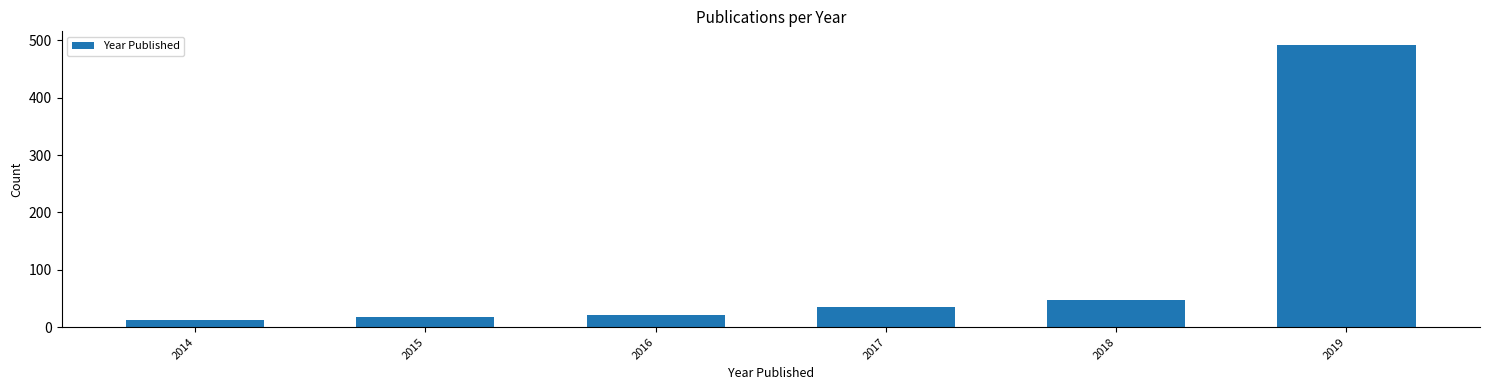

Reading right to left, transcribe all the data shown in this chart.

491	48	35	22	18	12